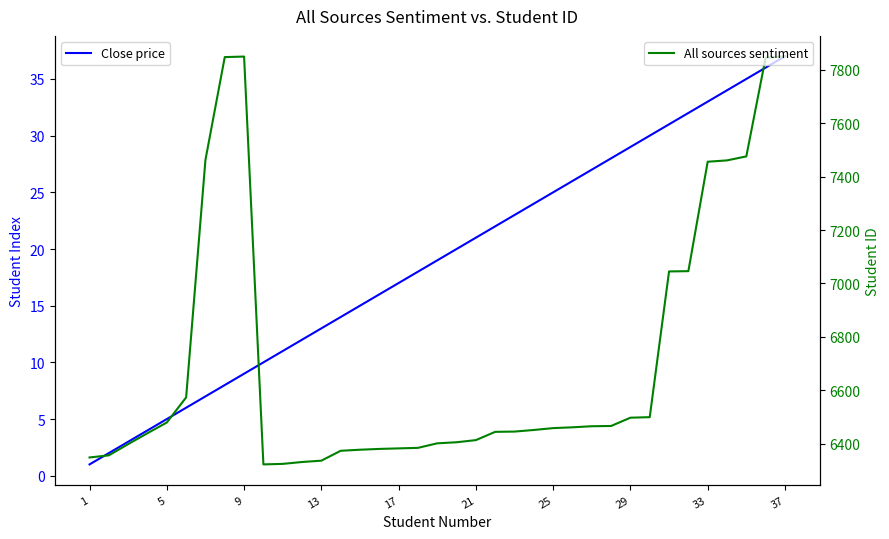

Rank the series at 14 from lowest to highest value.

Close price, All sources sentiment